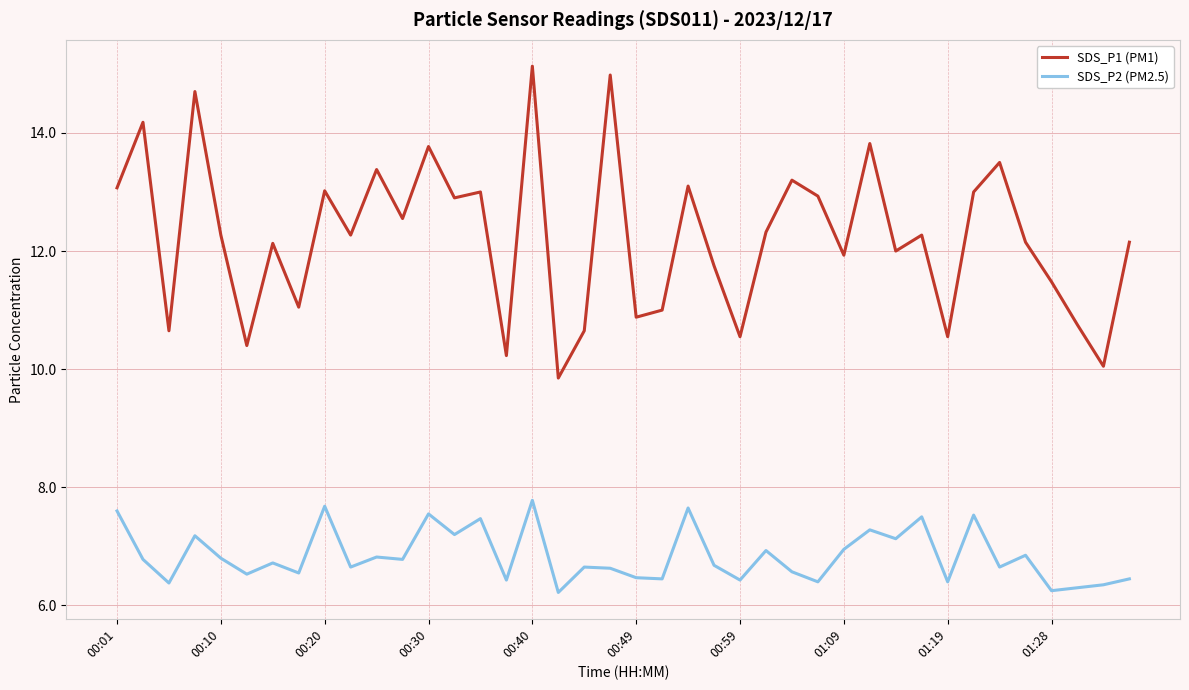

What is the difference between the maximum and minimum values in the SDS_P1 (PM1) series?

5.3